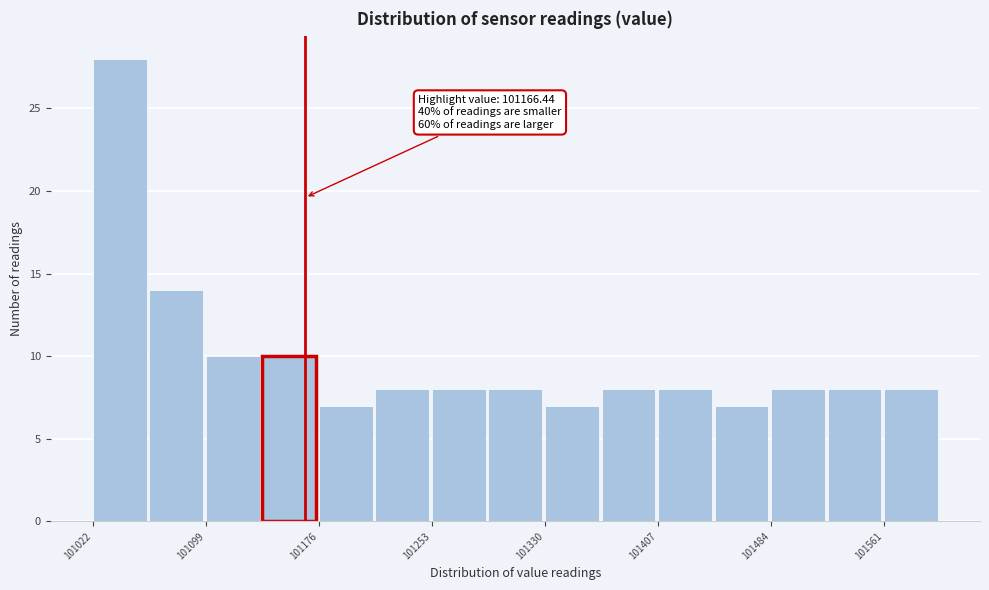

Read against the x-axis, roughly where is the centre of the tallest bar?

101040